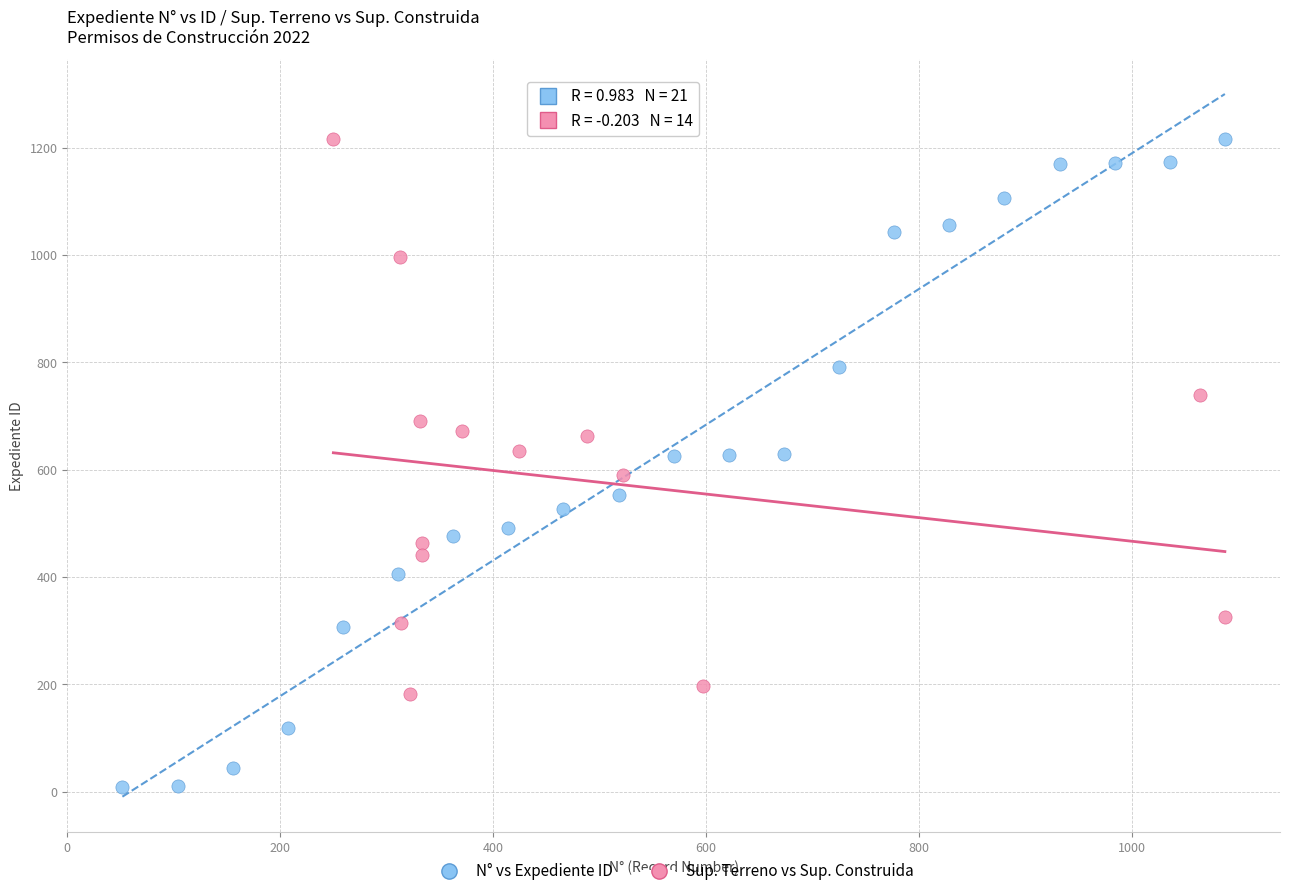

Which series contains the lowest Y value?

N° vs Expediente ID